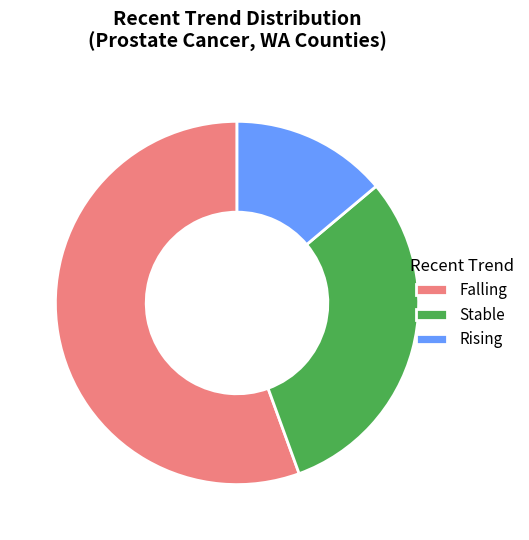

Which category has the smallest portion of the pie?

Rising